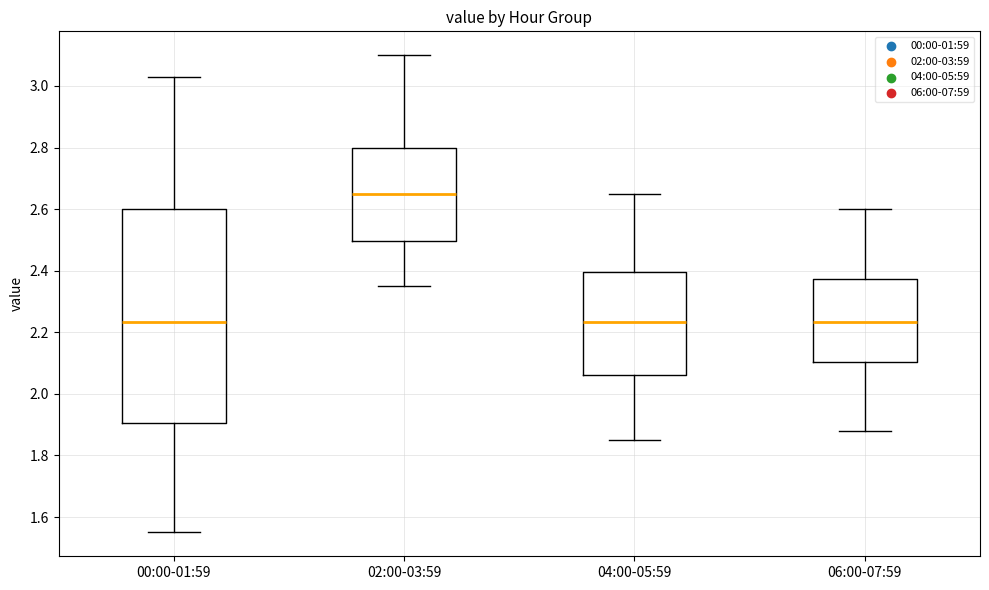

Reading left to right, transcribe this box plot: for each box, give where its median line is, the range the box spans, and where its two whiskers end, as read against the y-axis. The values are not printed on the chart, so give them approximately, as read against the axis.

00:00-01:59: median 2.24, box 1.90 to 2.60, whiskers 1.56 to 3.04
02:00-03:59: median 2.66, box 2.50 to 2.80, whiskers 2.36 to 3.10
04:00-05:59: median 2.24, box 2.06 to 2.40, whiskers 1.86 to 2.66
06:00-07:59: median 2.24, box 2.10 to 2.38, whiskers 1.88 to 2.60